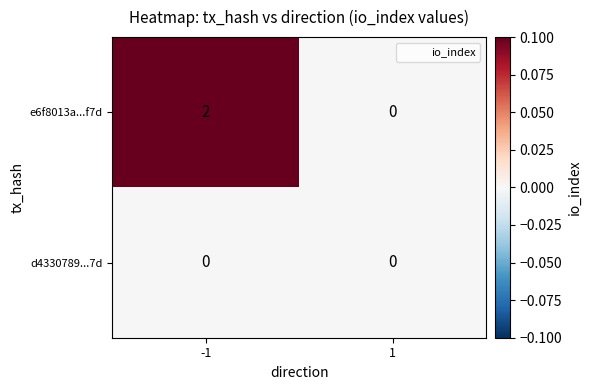

The e6f8013a...f7d series shows 2 at -1. True or false?

True